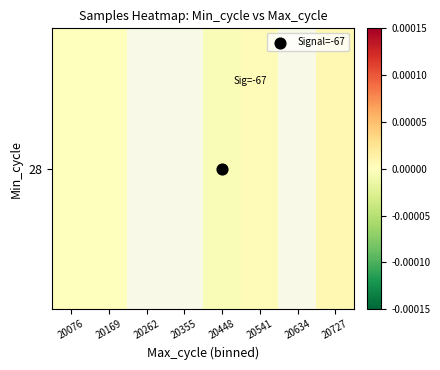

Is it true that the value at 20076 is -0.0?

False